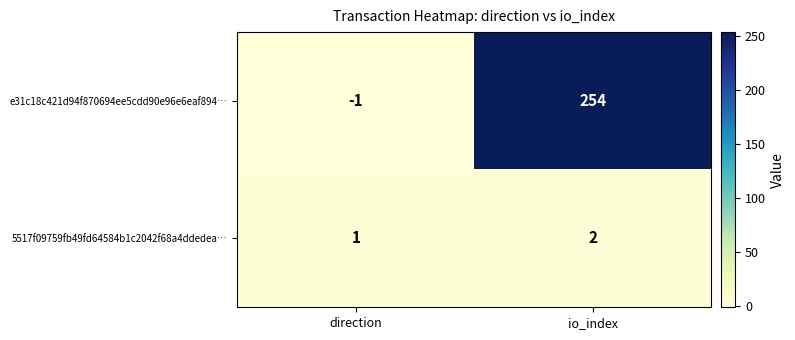

At which label does e31c18c421d94f870694ee5cdd90e96e6eaf894… reach its peak?

io_index